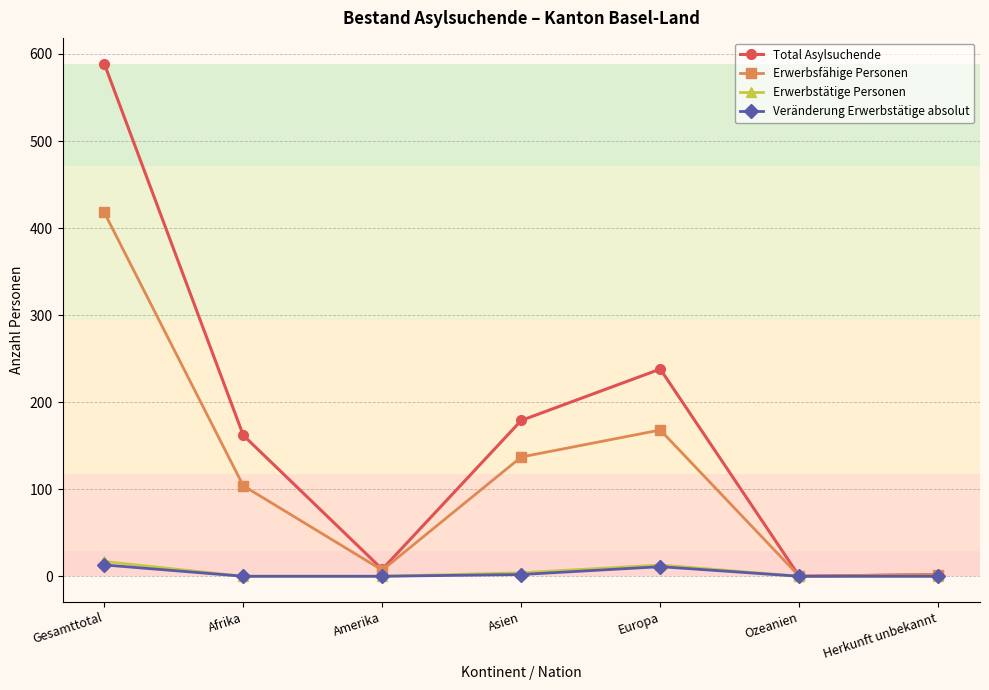

How many lines are shown in the chart?

4